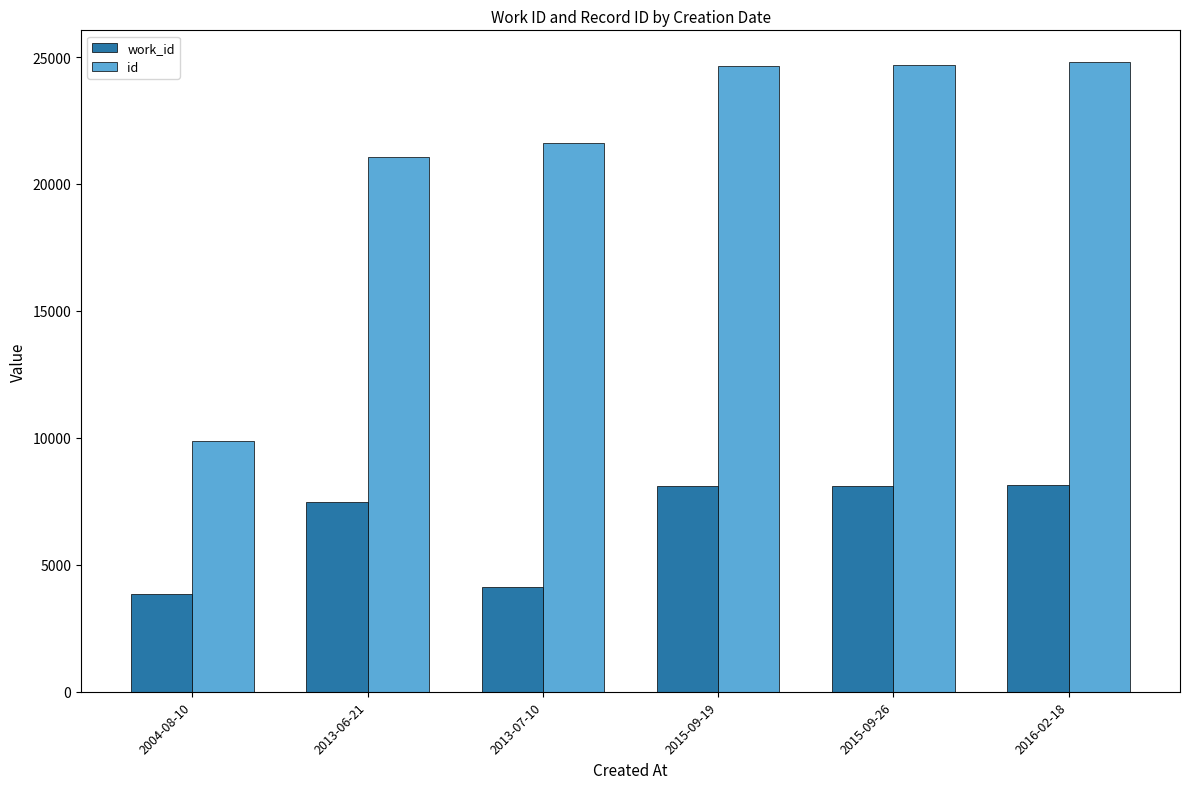

Is it true that id equals 34051 at 2015-09-19?

False